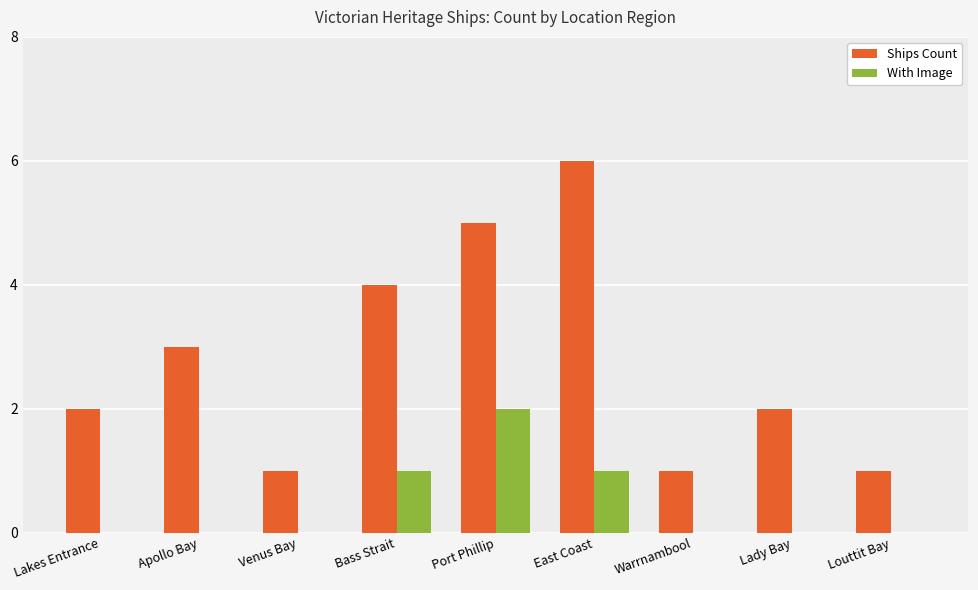

Which series has the largest total across all categories?

Ships Count